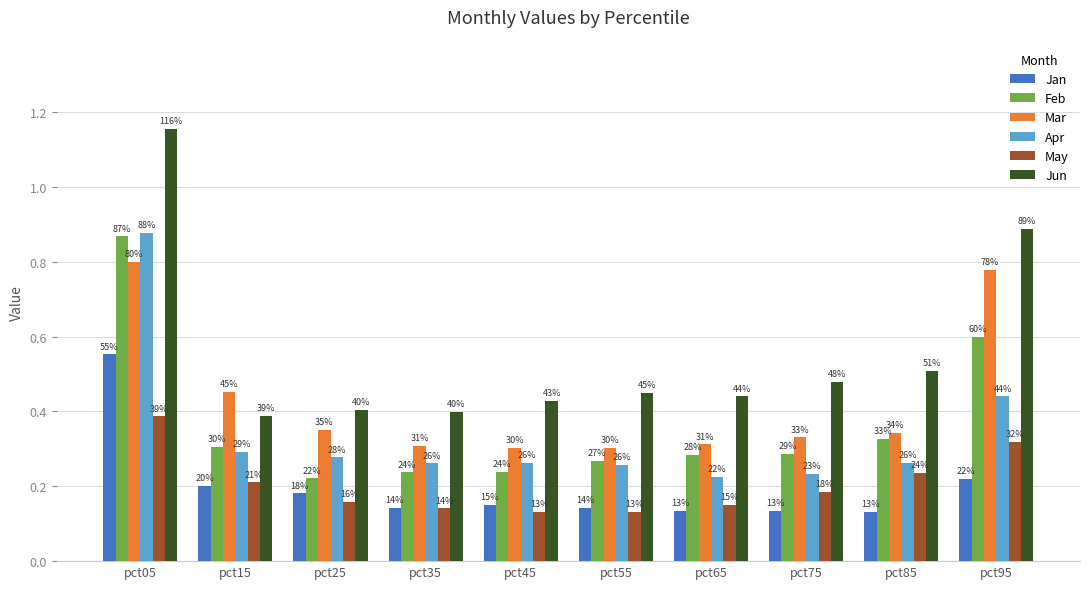

Between pct05 and pct75, which series saw the biggest shift?

Jun